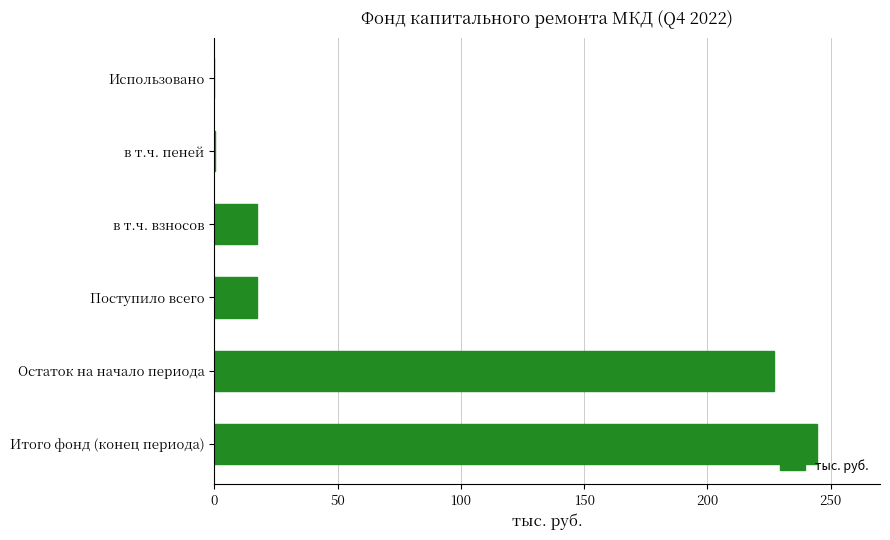

Read the value at в т.ч. взносов.

17.3